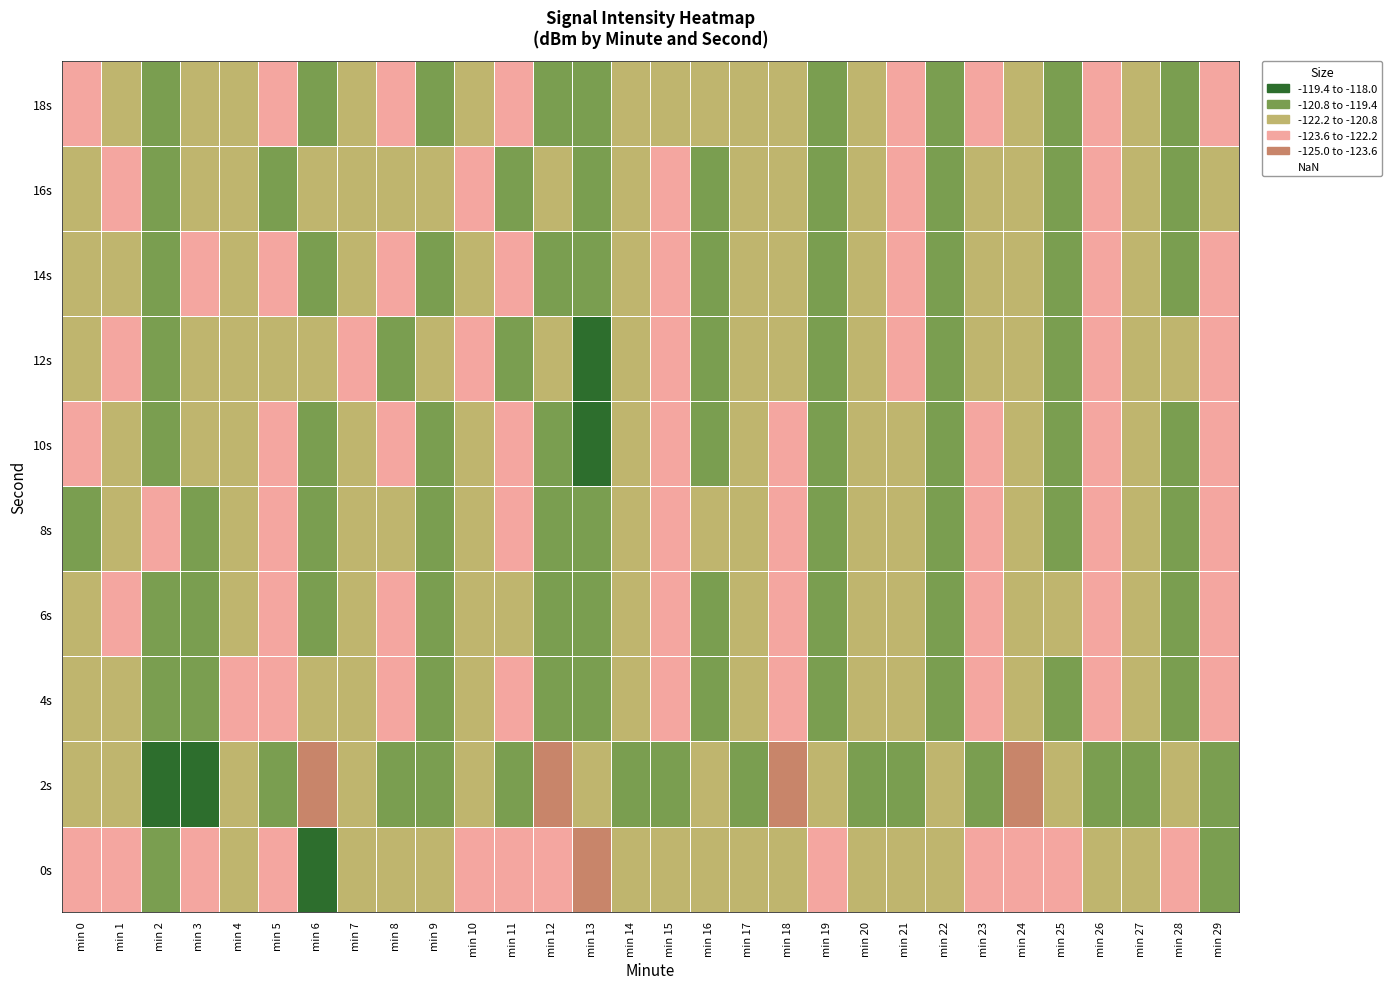

What is the total value across all series at min 12?

-1214.7